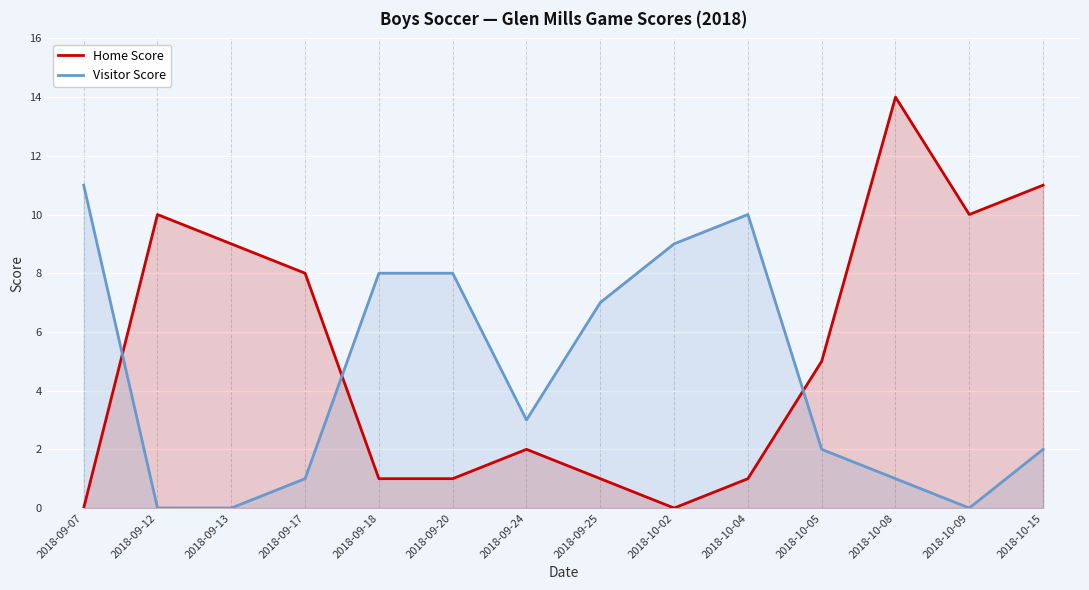

Which series has the largest total across all categories?

Home Score